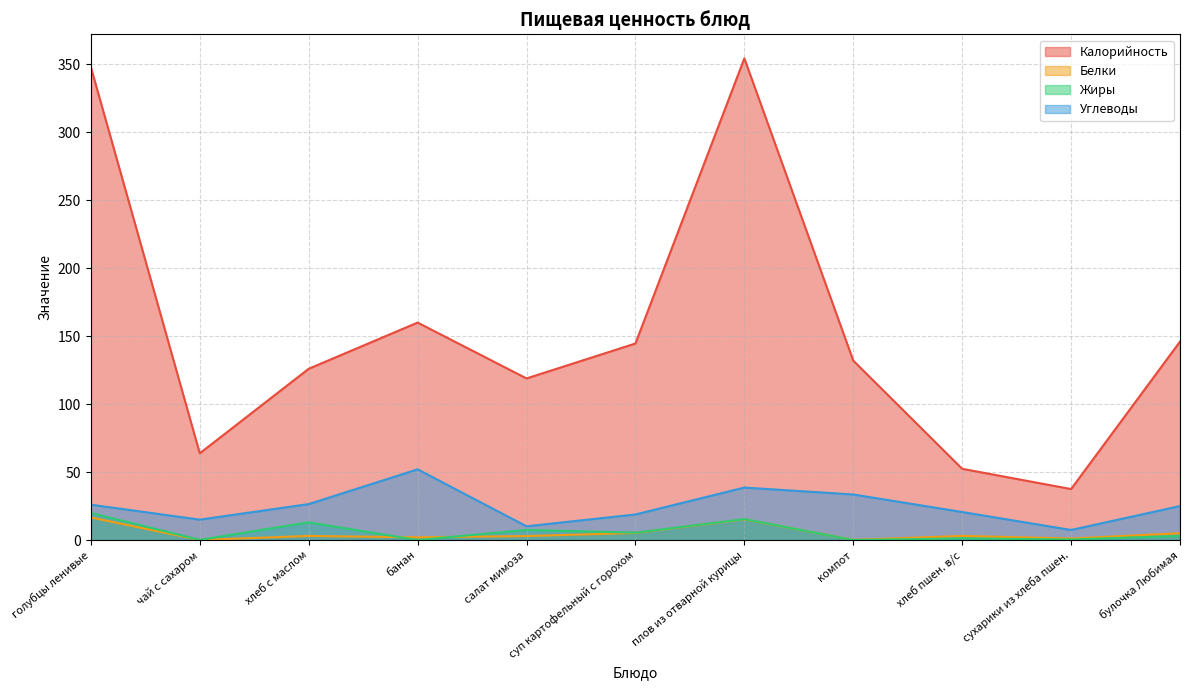

What is the spread (max minus min) of values at банан?

160.0